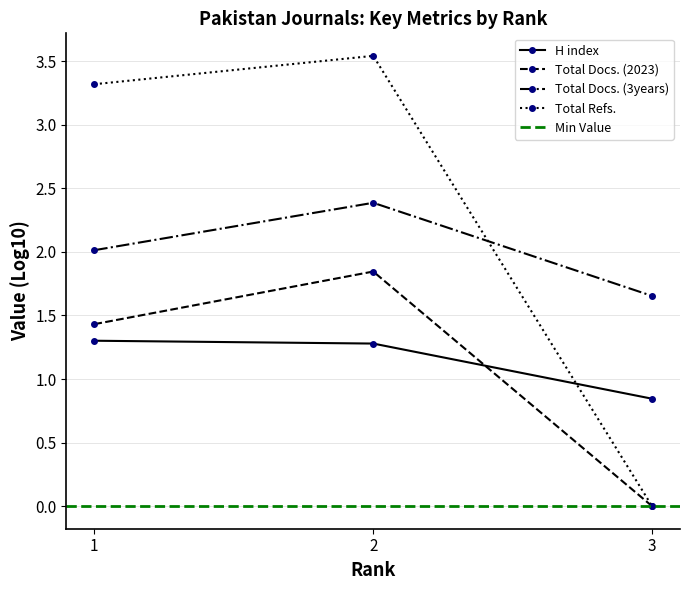

Which series has the largest range (max minus min)?

Total Refs.